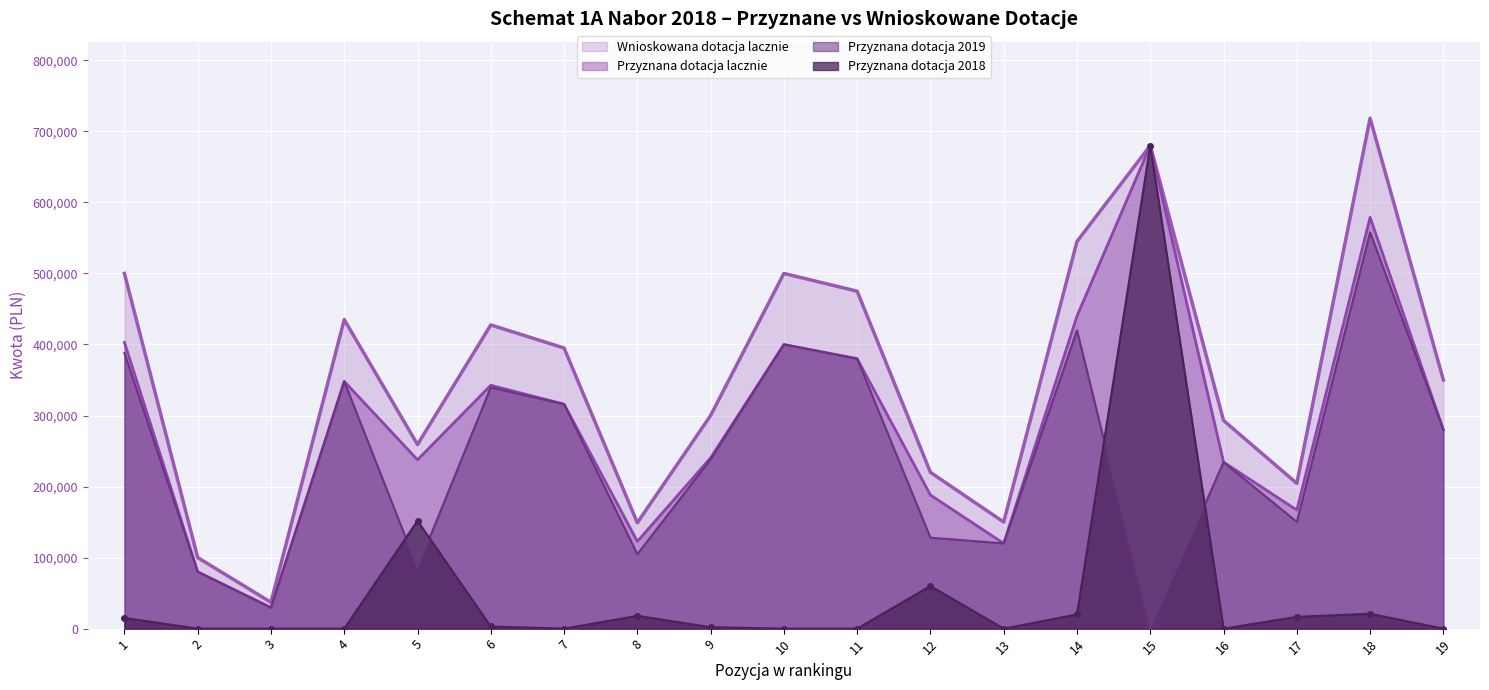

The value of Przyznana dotacja 2018 at 13 is -376945. True or false?

False